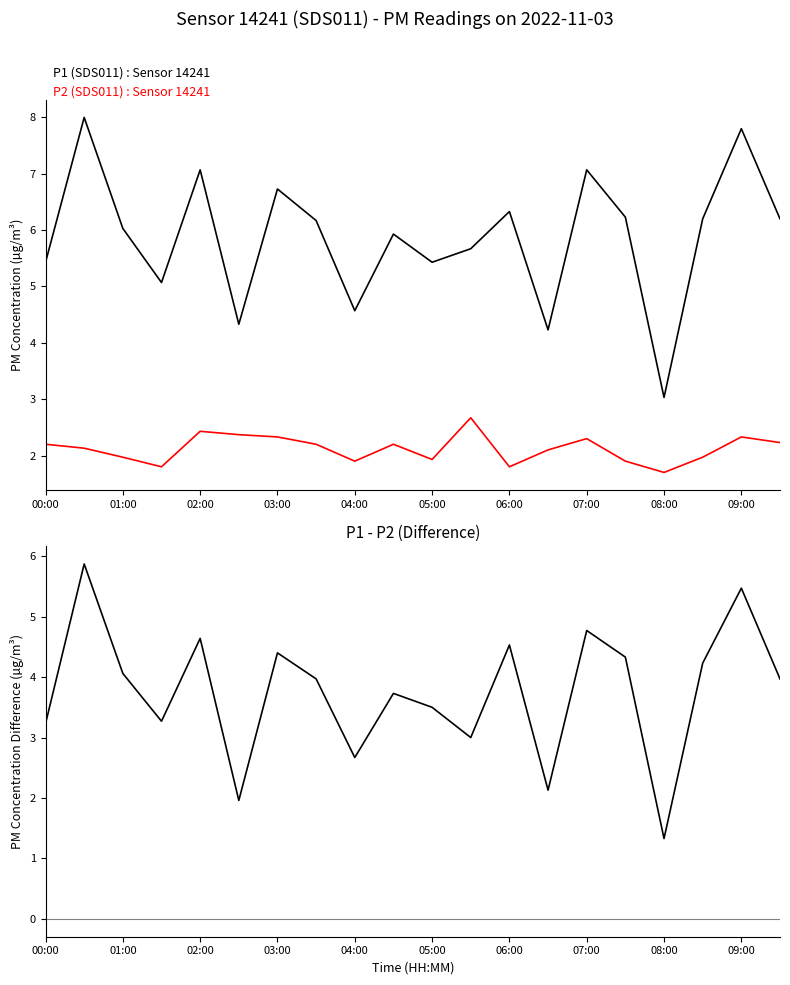

What is the minimum value for P1?

3.0